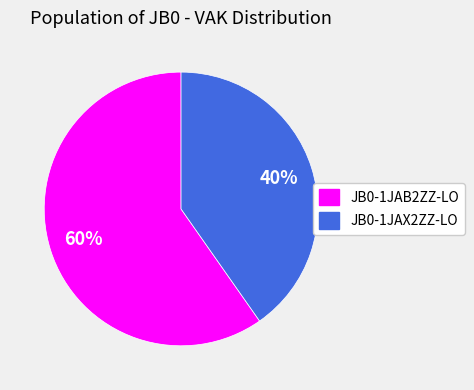

Do JB0-1JAB2ZZ-LO and JB0-1JAX2ZZ-LO together represent more than half of the pie?

Yes